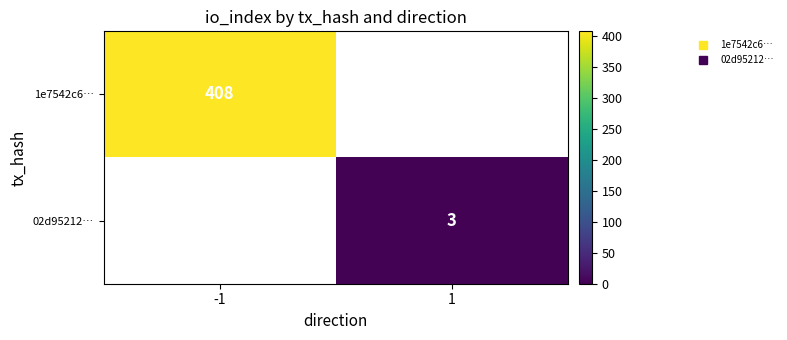

What is the highest value of the 1e7542c6… series?

408.0